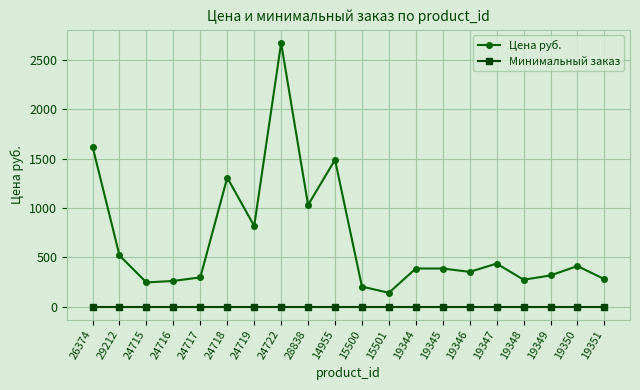

What are all the series names shown in the legend?

Цена руб., Минимальный заказ